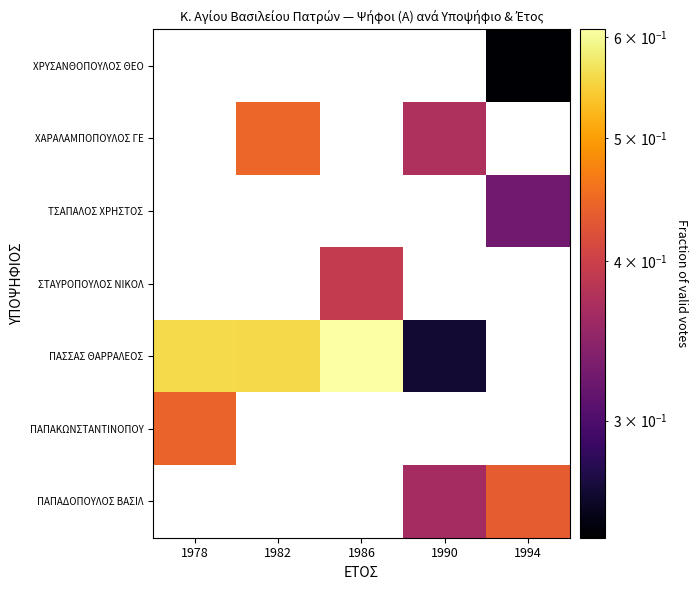

How many data points does each series have?

5